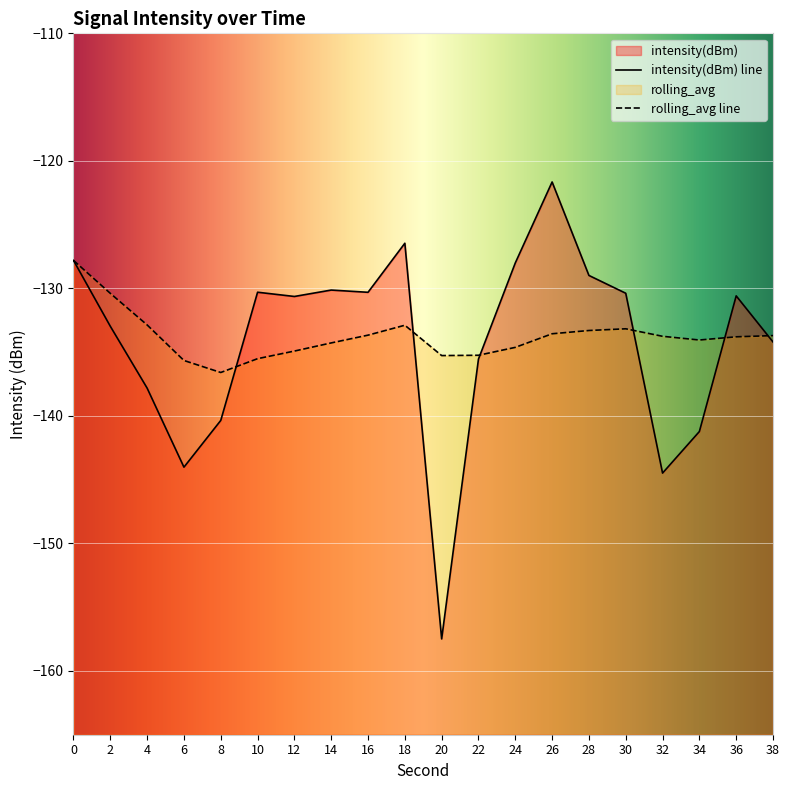

Which label corresponds to the smallest value in the chart?

20